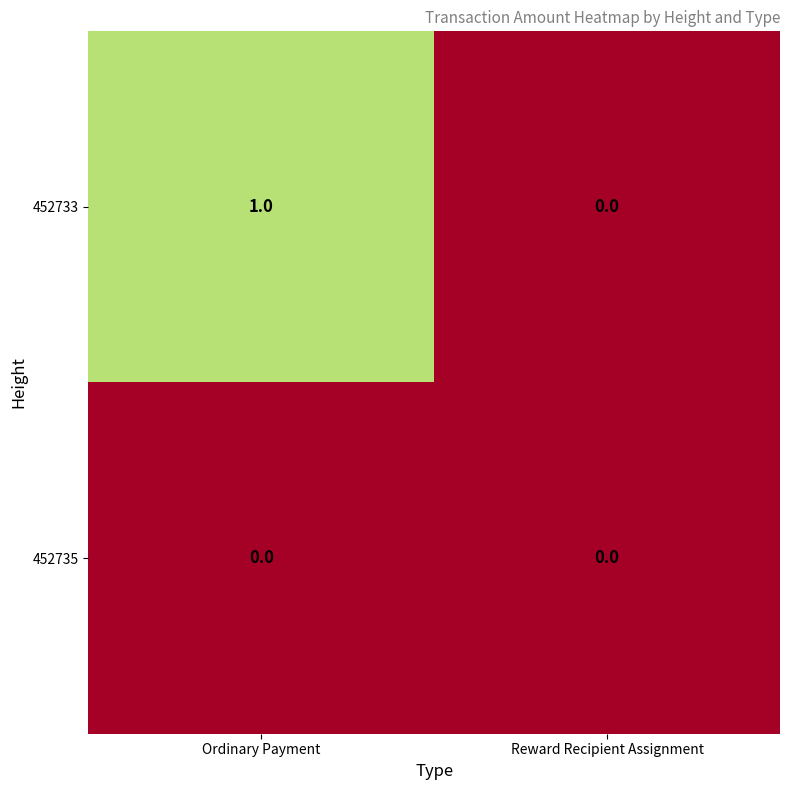

Between Ordinary Payment and Reward Recipient Assignment, which series saw the biggest shift?

452733